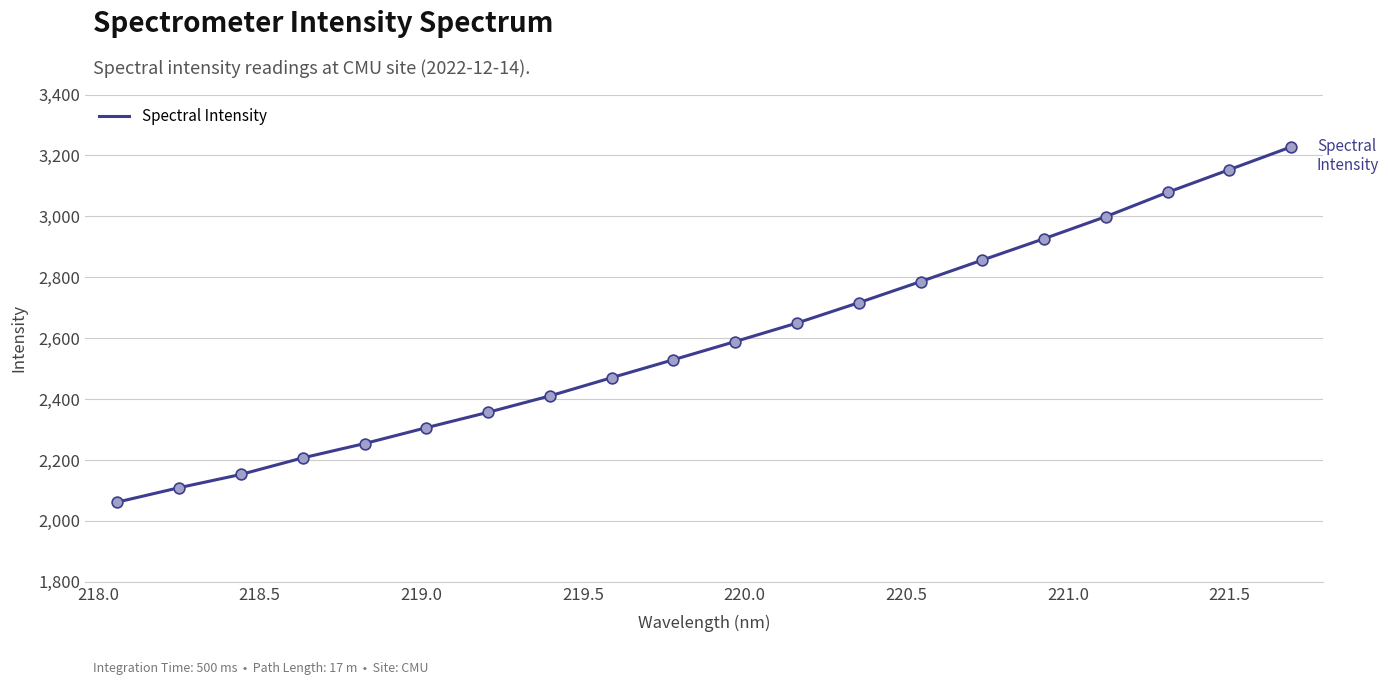

What is the minimum value shown in the chart?

2061.7